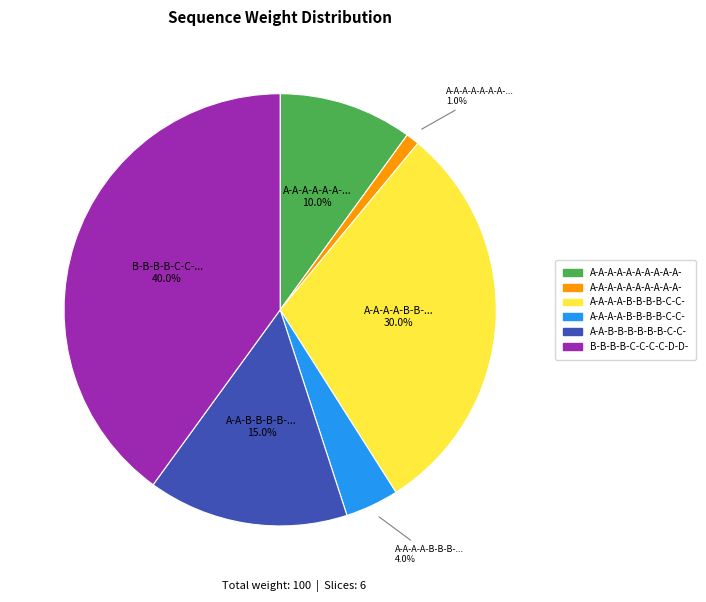

Count the number of slices in the pie.

6